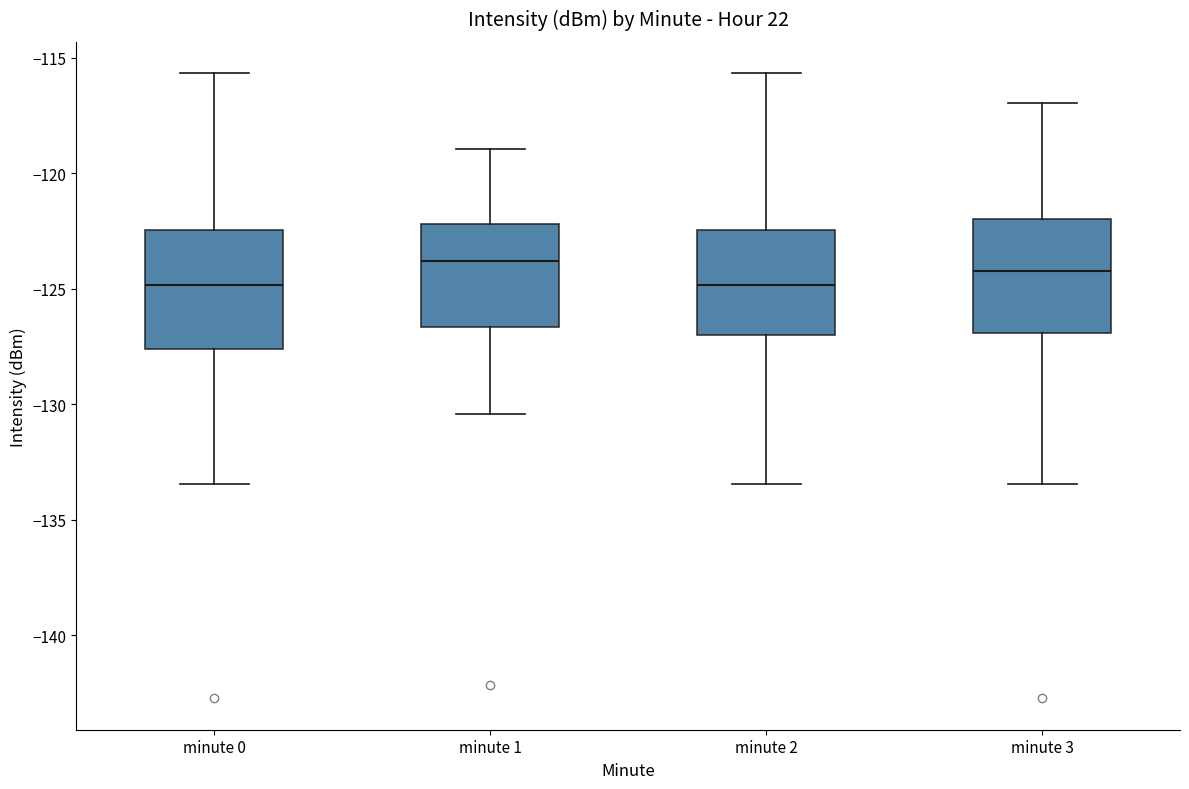

Reading left to right, read every box against the y-axis: the position of its median line, the range the box covers, and the ends of its whiskers. The values are not printed on the chart, so give them approximately, as read against the axis.

minute 0: median -125.0, box -127.5 to -122.5, whiskers -133.5 to -115.5
minute 1: median -124.0, box -126.5 to -122.0, whiskers -130.5 to -119.0
minute 2: median -125.0, box -127.0 to -122.5, whiskers -133.5 to -115.5
minute 3: median -124.0, box -127.0 to -122.0, whiskers -133.5 to -117.0